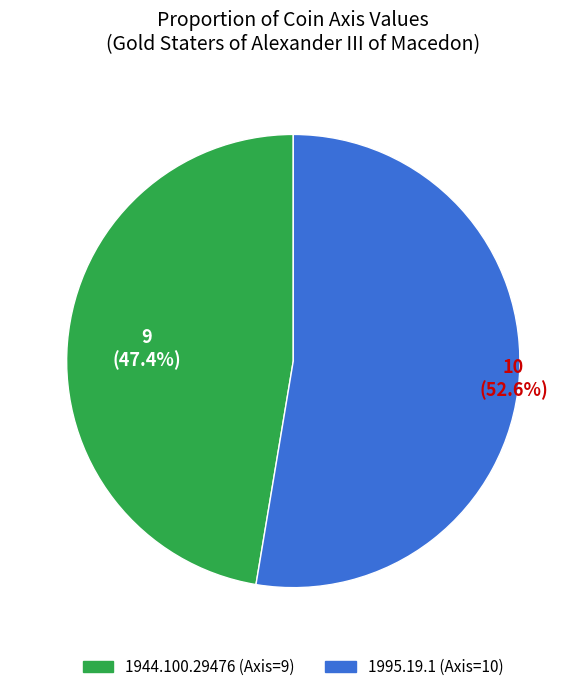

To the nearest percent, what percentage of the pie is 1944.100.29476?

47%